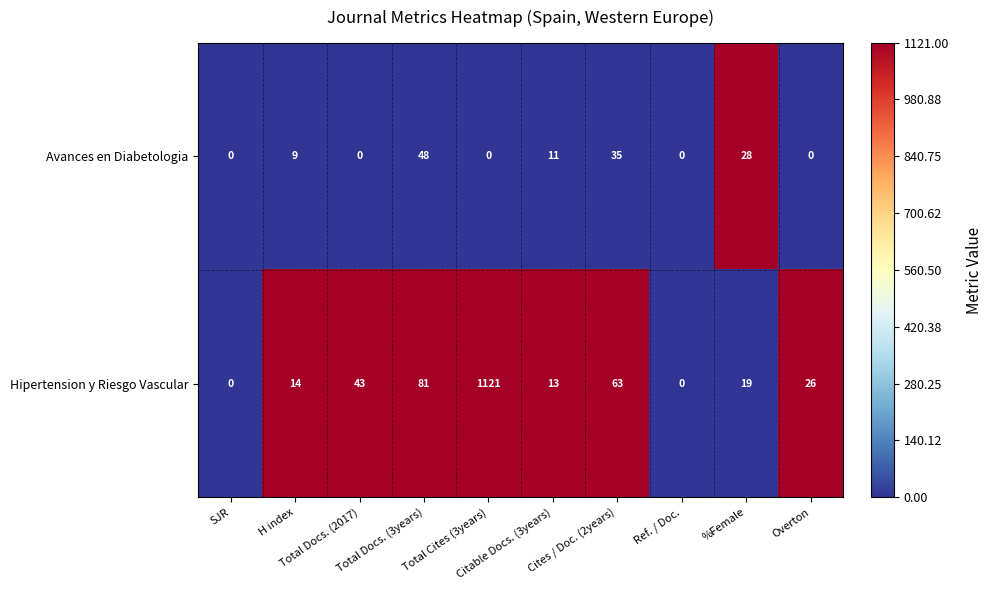

Rank the series by their maximum value, from highest to lowest.

Hipertension y Riesgo Vascular, Avances en Diabetologia